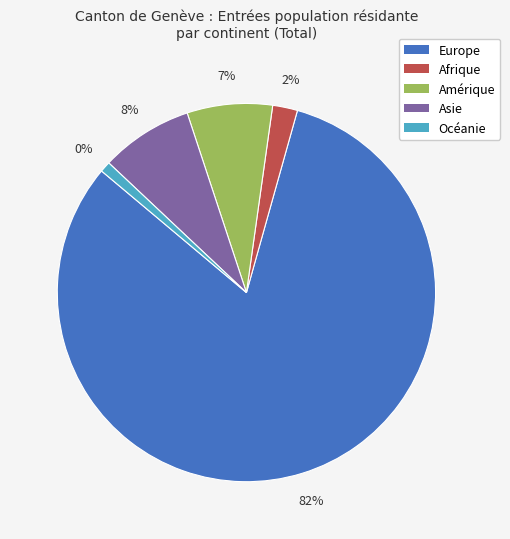

What percentage do Amérique and Océanie together represent?

8.2%